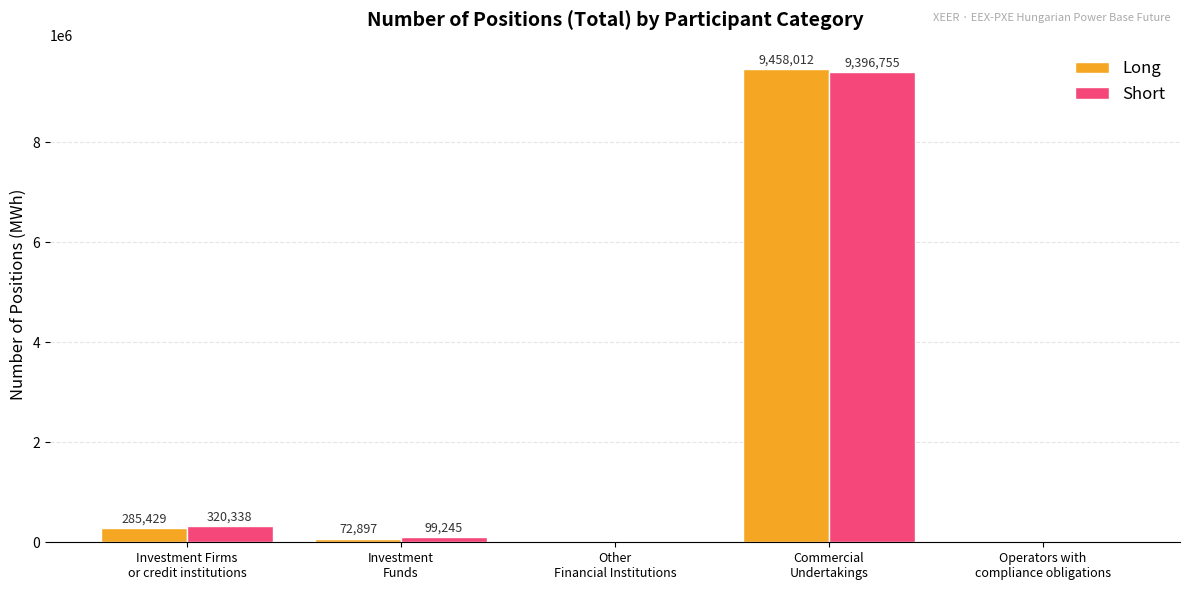

Is it true that Short equals 4471820 at Commercial
Undertakings?

False